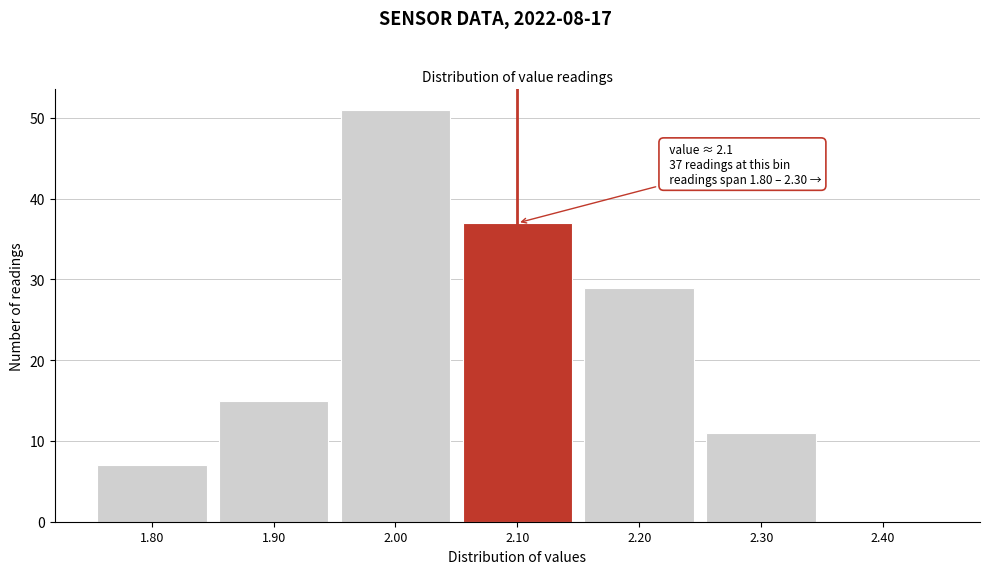

Over which range of the x-axis is the bar tallest?

1.95 to 2.05